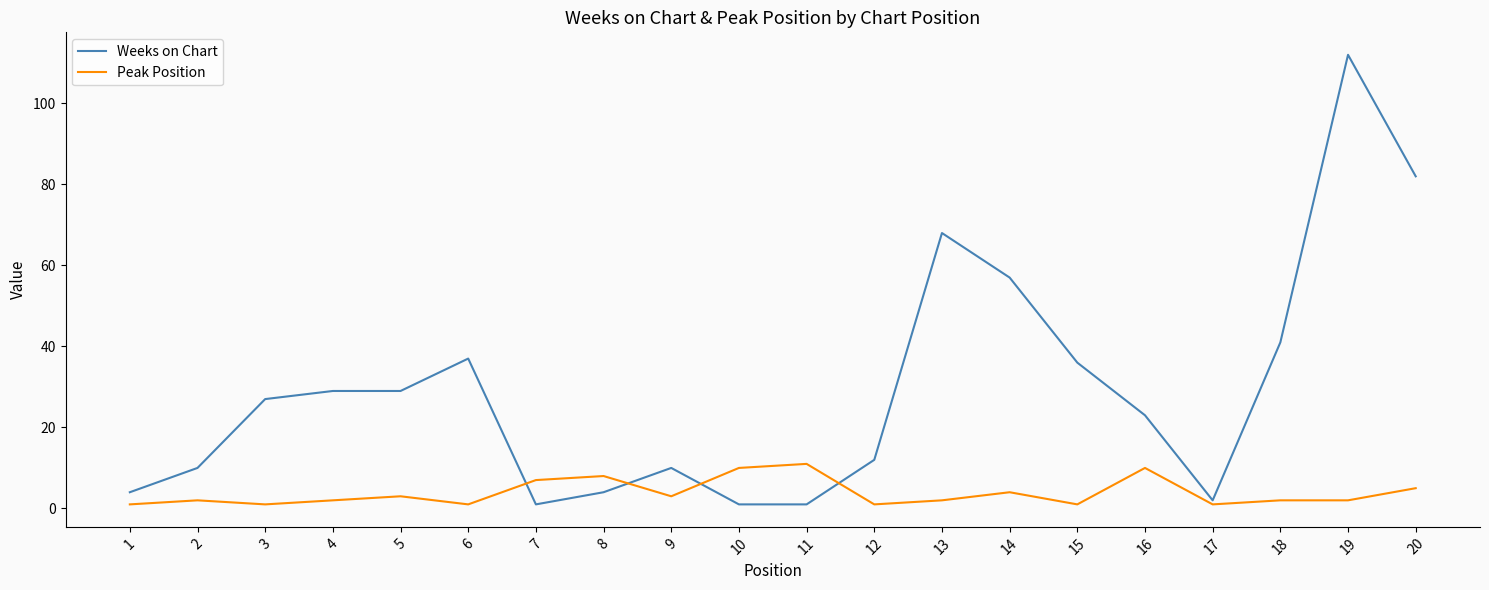

At which category is the sum across all series the highest?

19